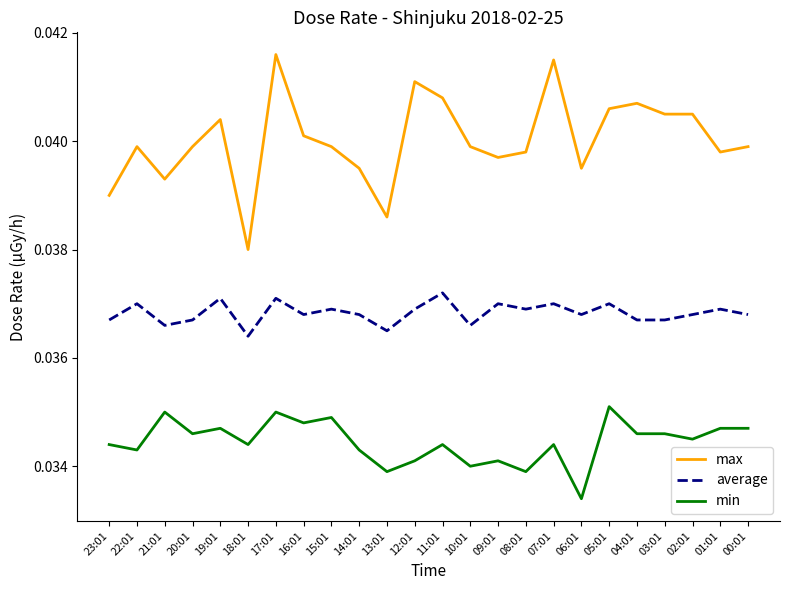

At 18:01, list the series in order from largest to smallest.

max, average, min